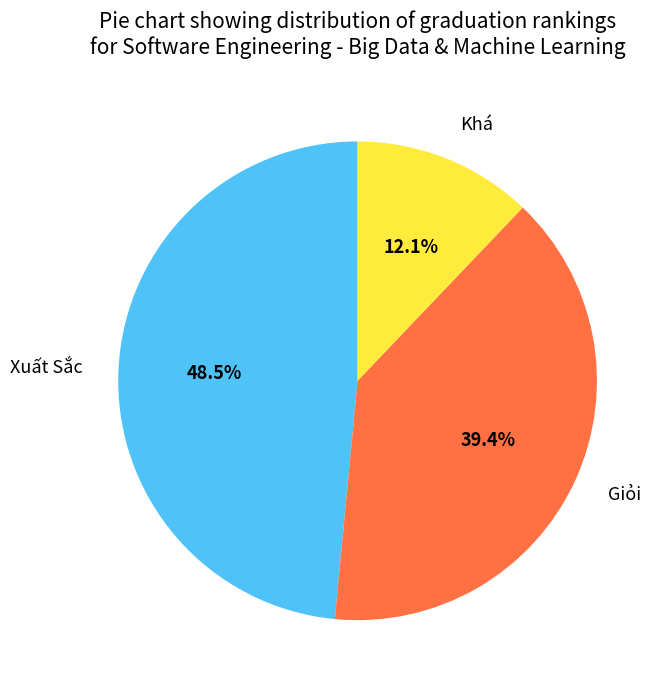

To the nearest percent, what is the combined percentage of Khá and Xuất Sắc?

61%